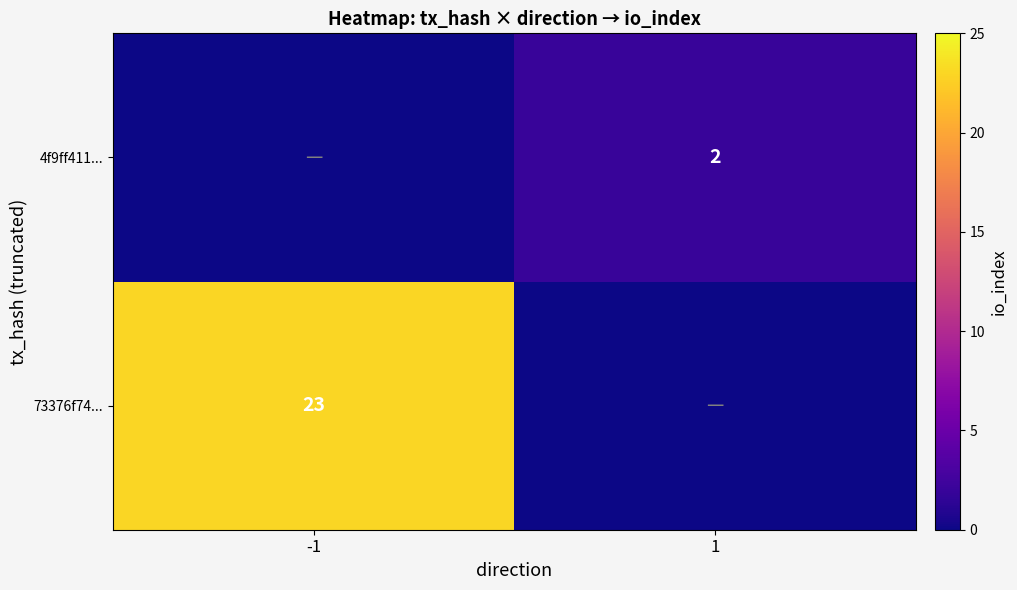

At how many categories does at least one series exceed 21?

1